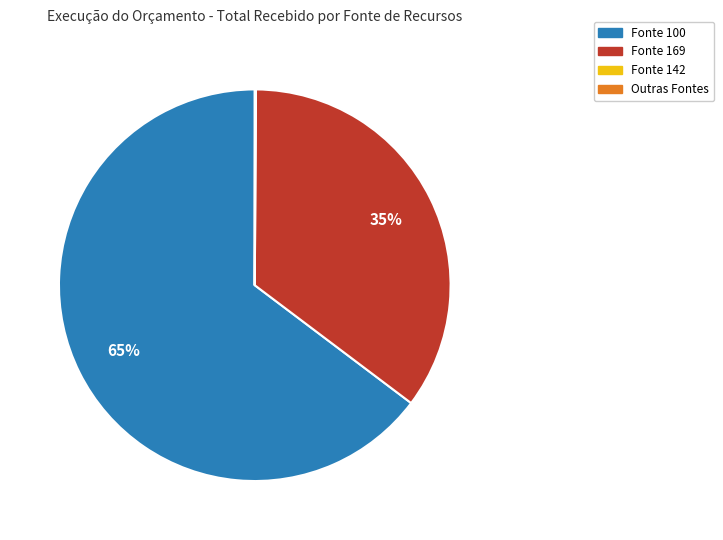

To the nearest percent, what is the difference between the largest and smallest slice percentages?

65%